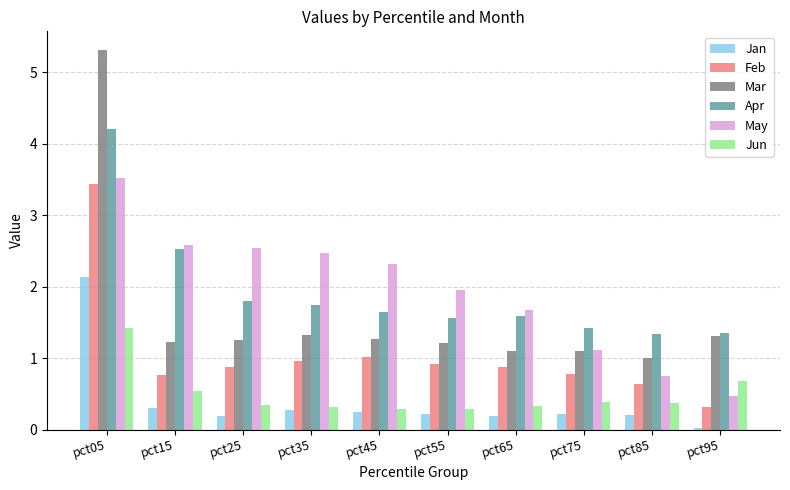

Is the value of Jan at pct95 greater than the value of Mar at pct55?

No